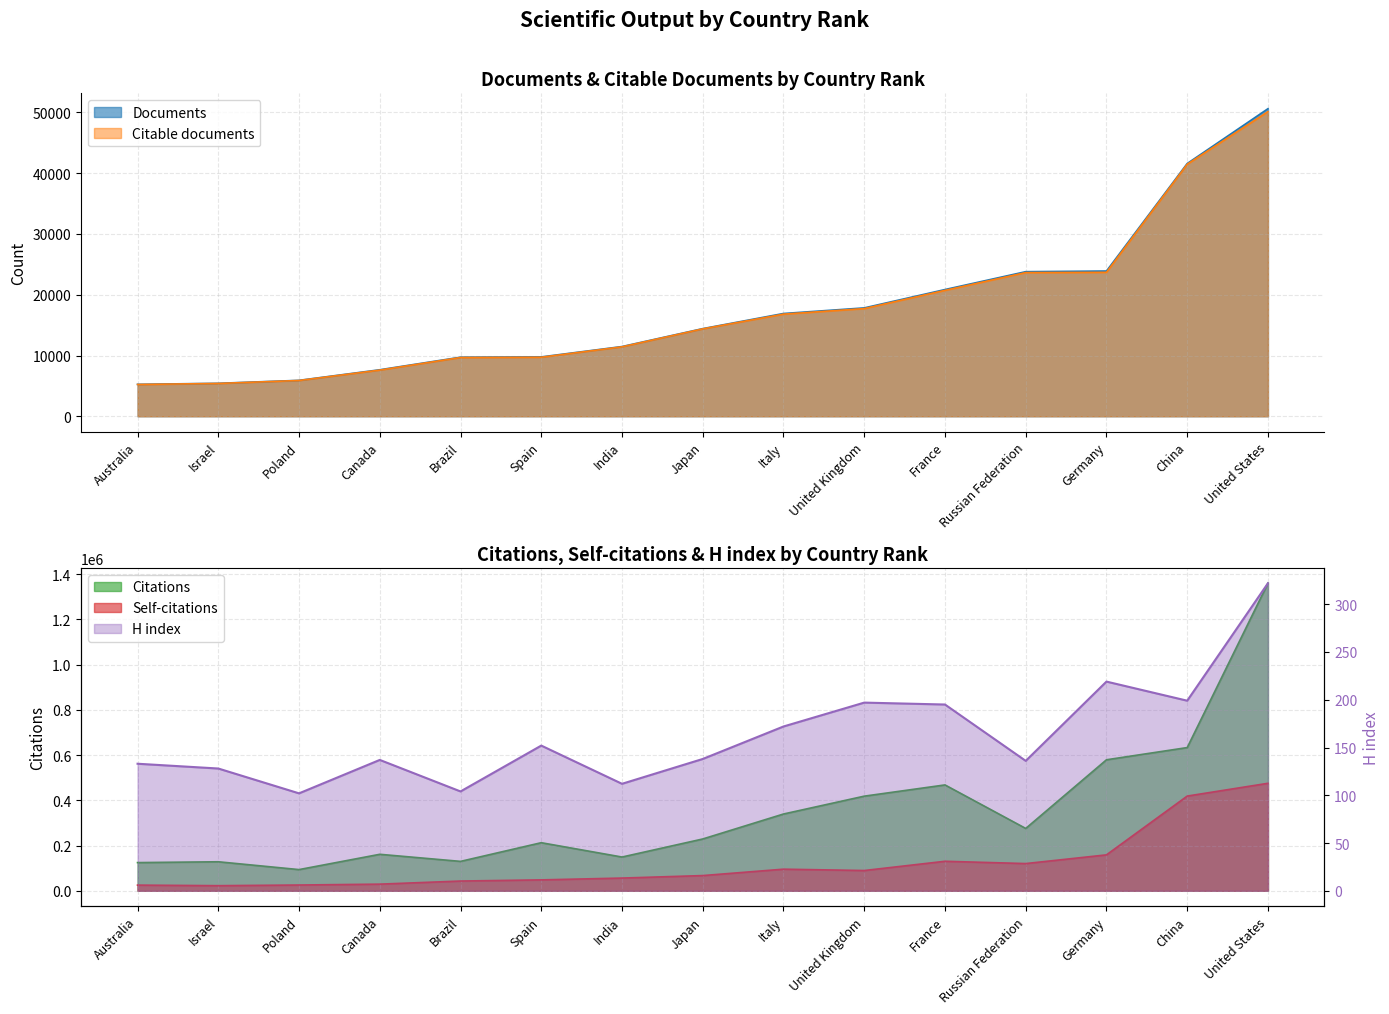

How many categories are shown in the chart?

15